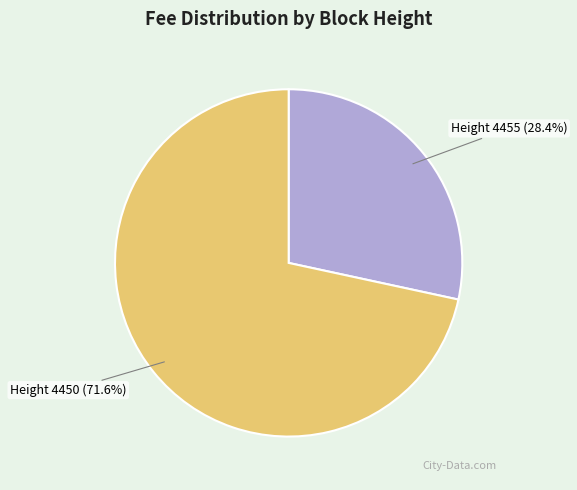

How many slices are in this pie chart?

2